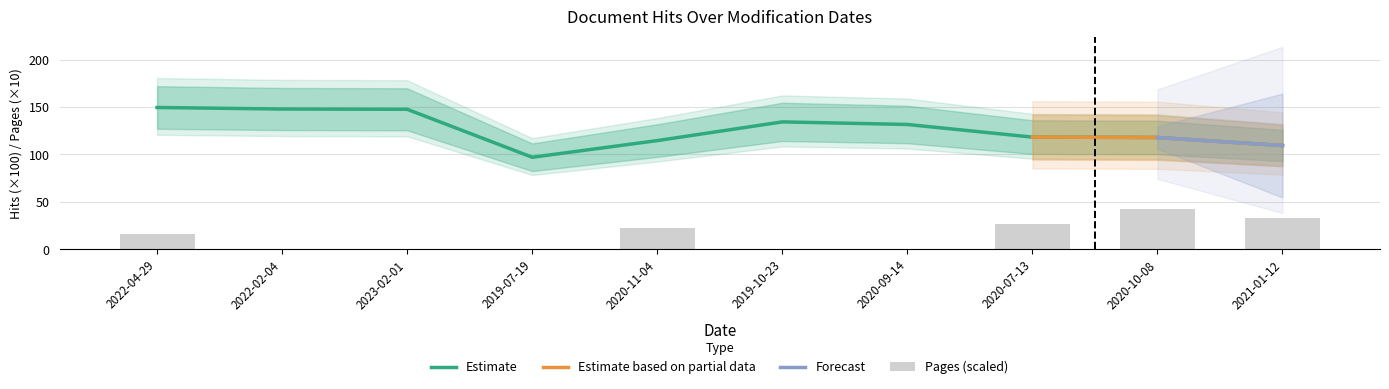

Is it true that Estimate equals 97.1 at 2019-07-19?

True